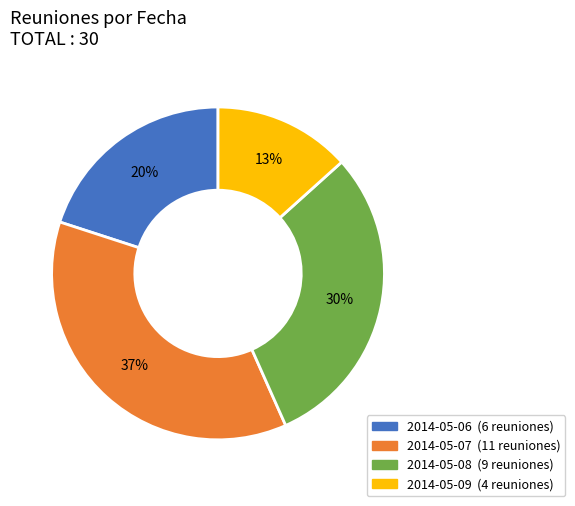

What is the ratio of the value at 2014-05-09 to the value at 2014-05-07?

0.4